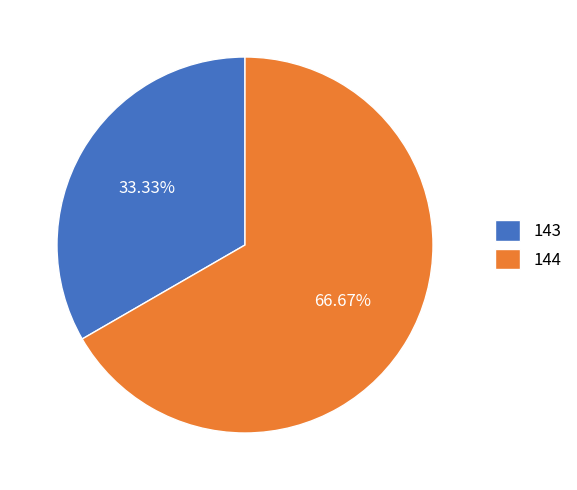

Count the number of slices in the pie.

2